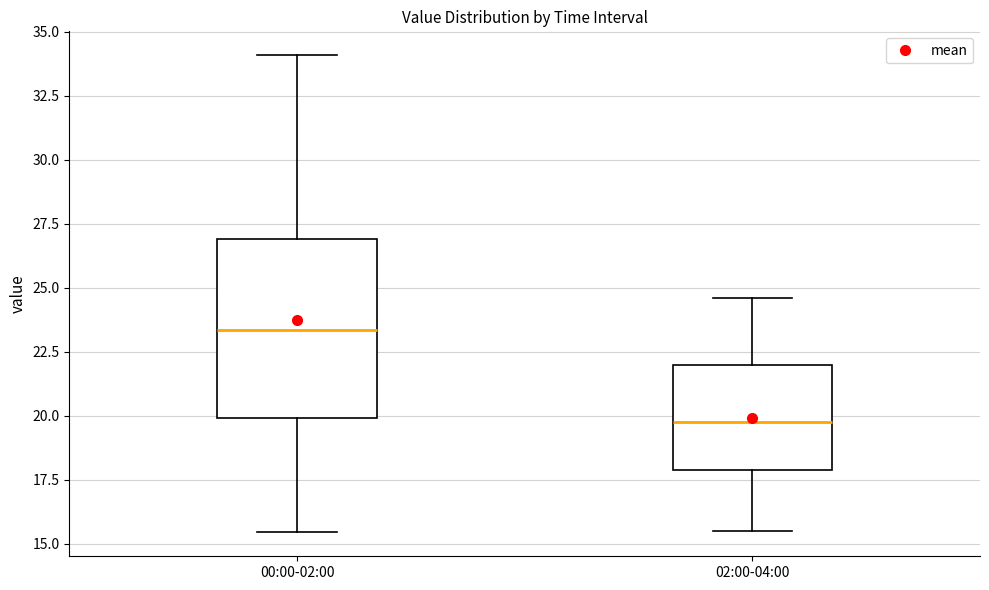

Where does the lower whisker of the box for 00:00-02:00 end on the y-axis? The values are not printed on the chart, so give them approximately, as read against the axis.

15.5